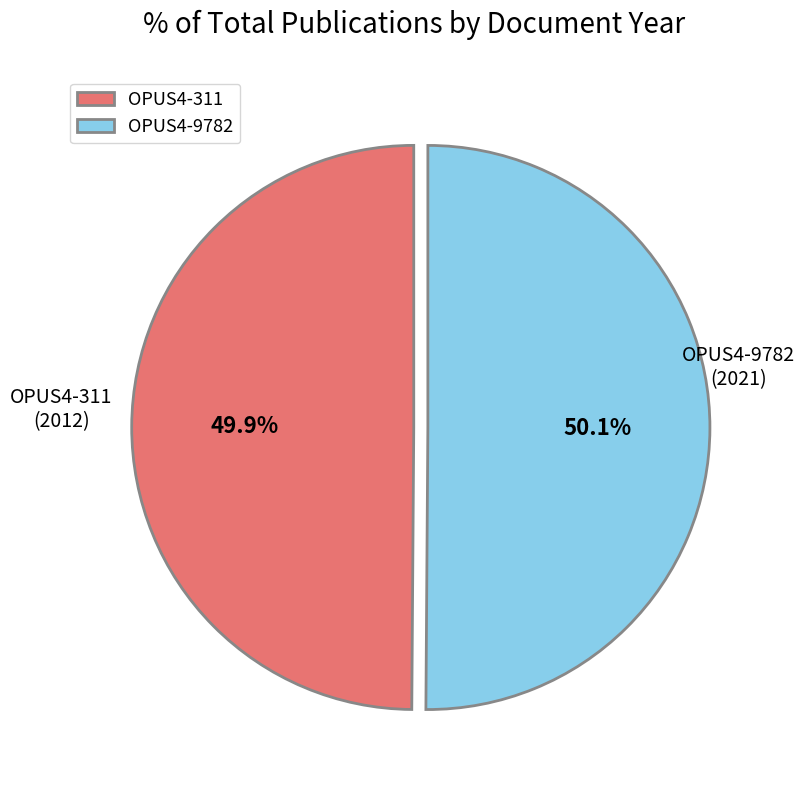

Approximately how many times larger is the value at OPUS4-311 compared to OPUS4-9782?

1.0